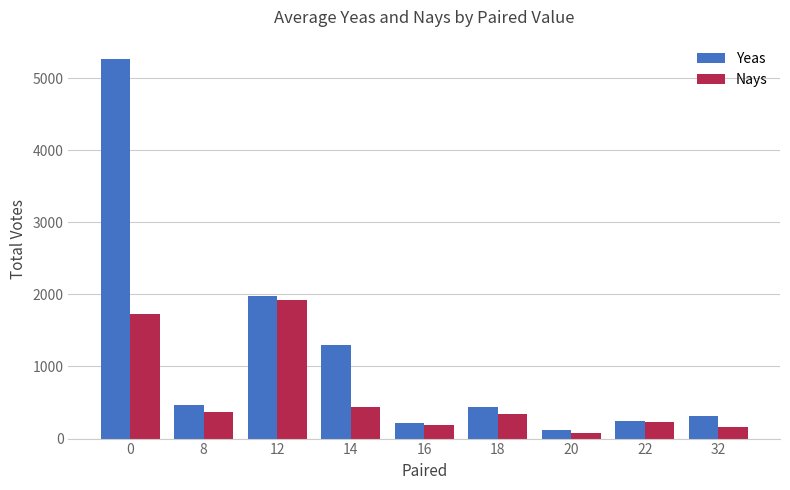

Is the value of Nays at 20 greater than the value of Yeas at 32?

No